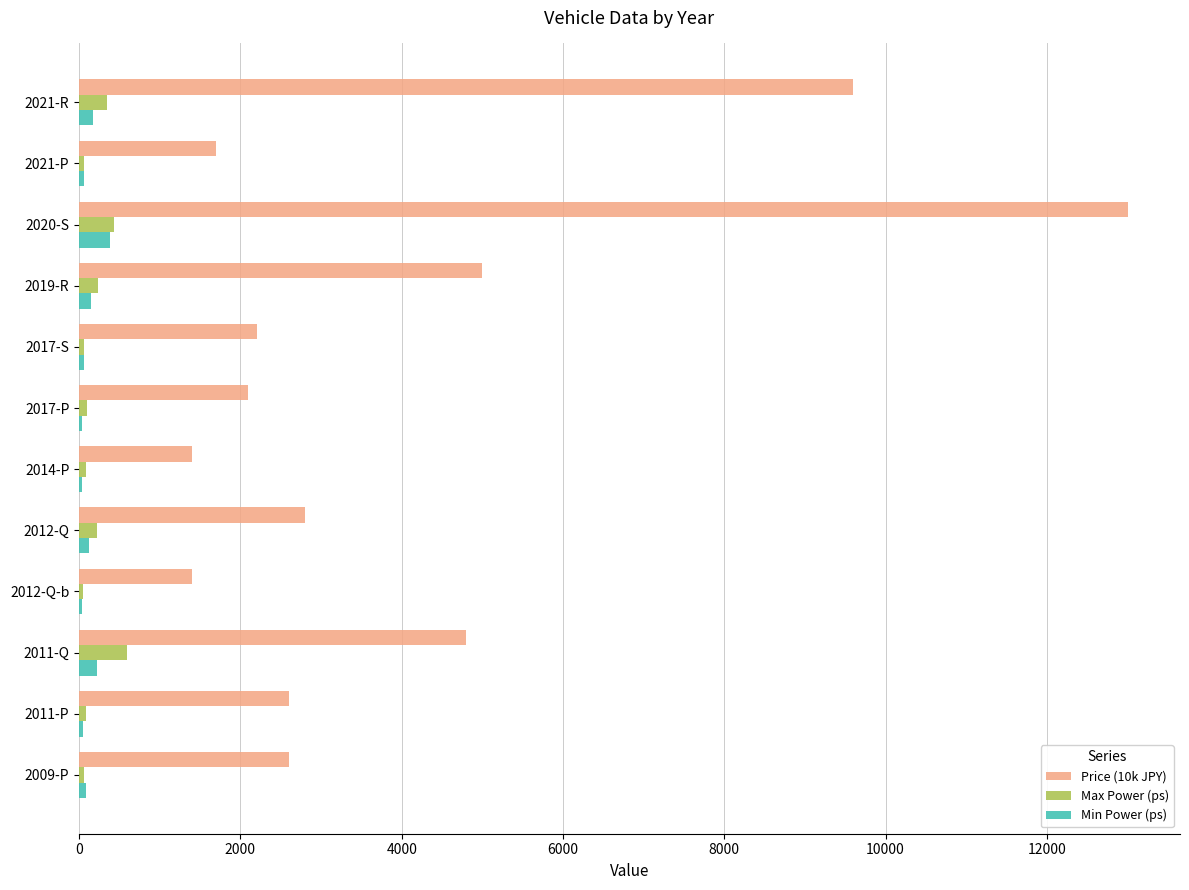

At which category is the sum across all series the highest?

2020-S